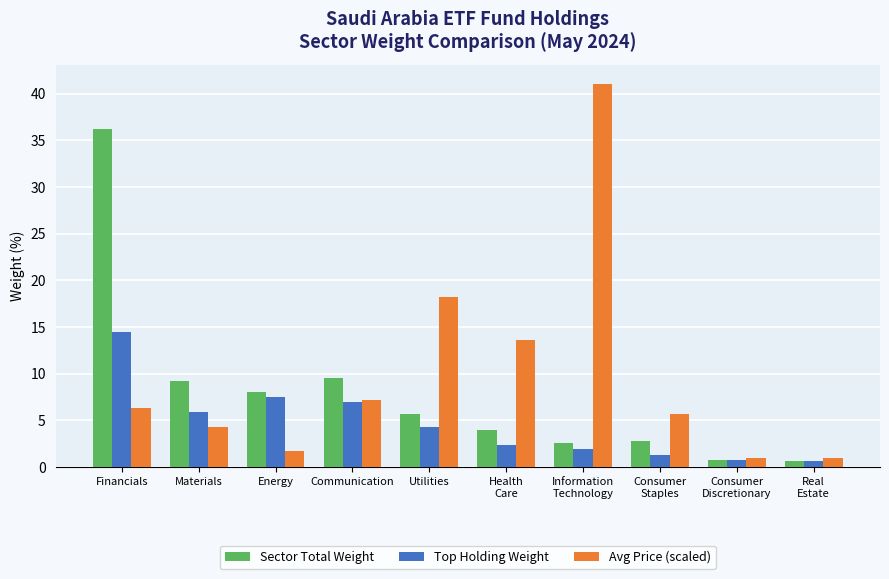

What is the smallest value displayed?

0.6